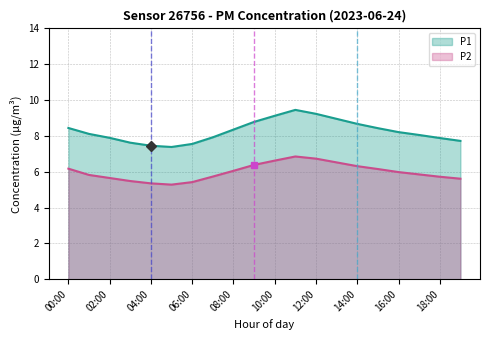

Which series has the largest total across all categories?

P1